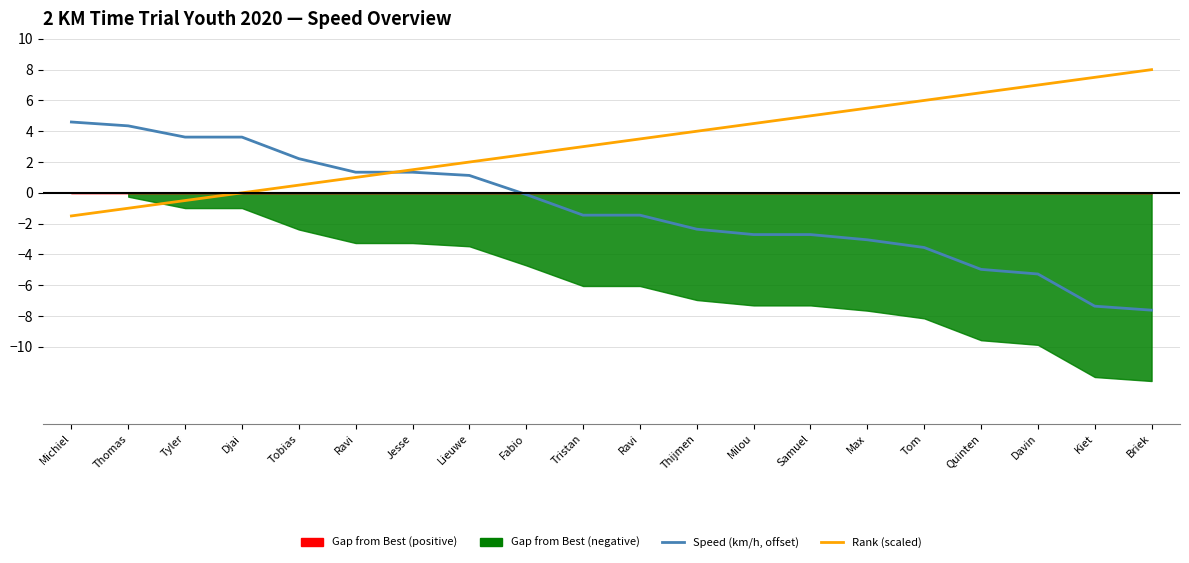

What is the difference between the maximum and minimum values in the Rank (scaled) series?

9.5